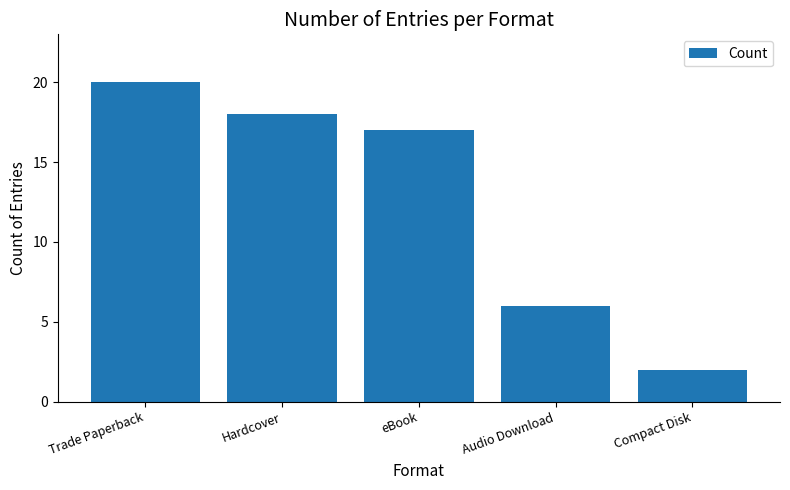

What is the approximate value at Hardcover?

18